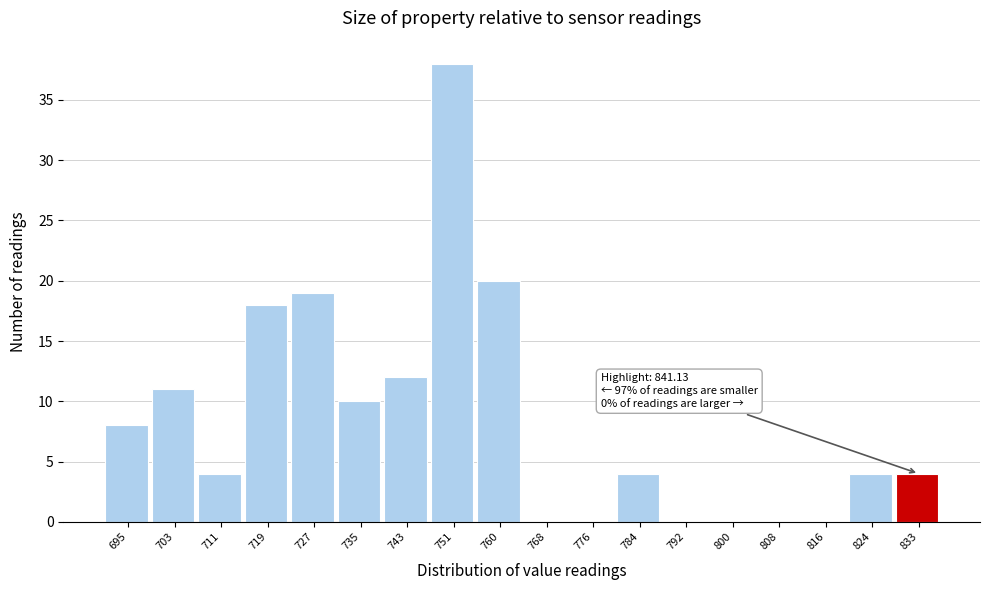

Reading right to left, what are all the values shown in this chart?

833=4	824=4	816=0	808=0	800=0	792=0	784=4	776=0	768=0	760=20	751=38	743=12	735=10	727=19	719=18	711=4	703=11	695=8